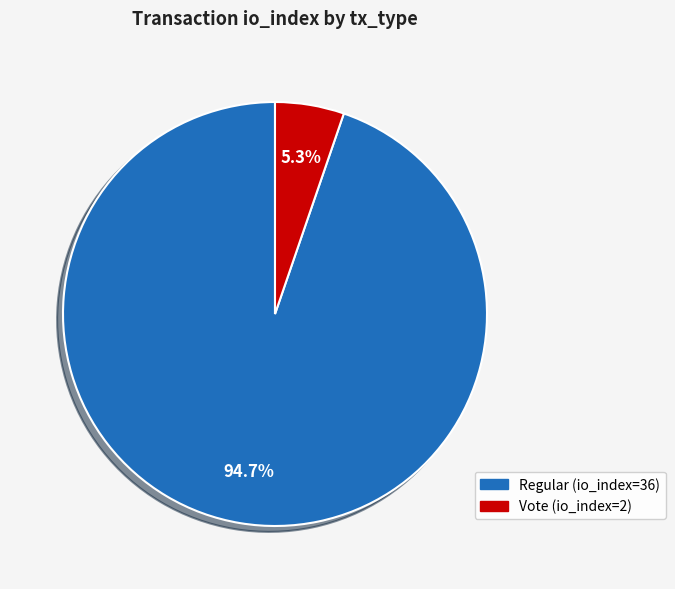

Combined, do Vote (io_index=2) and Regular (io_index=36) account for over 50%?

Yes